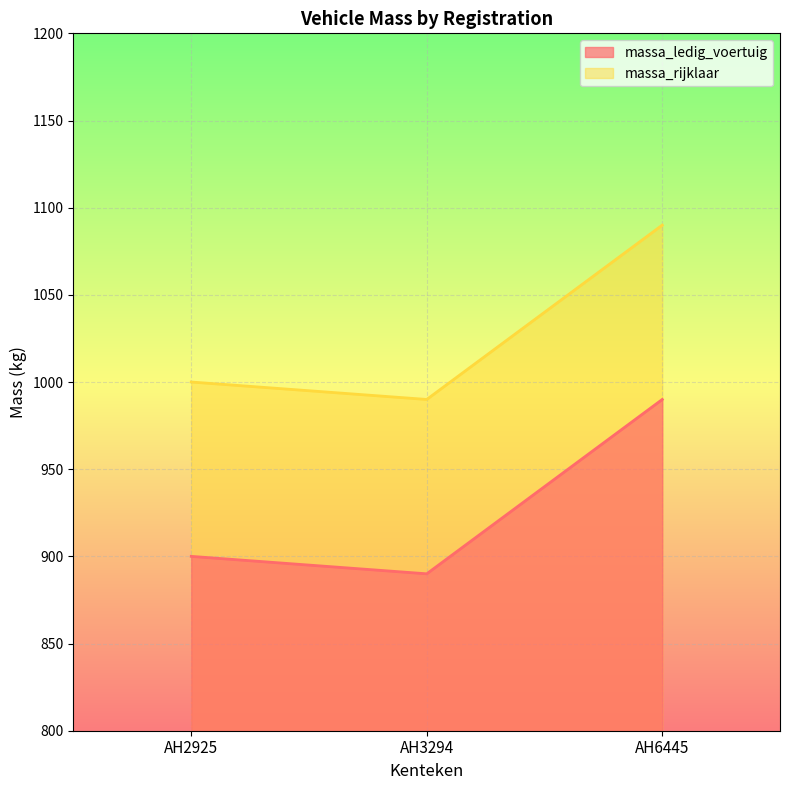

Is the value of massa_ledig_voertuig at AH2925 greater than the value of massa_rijklaar at AH2925?

No